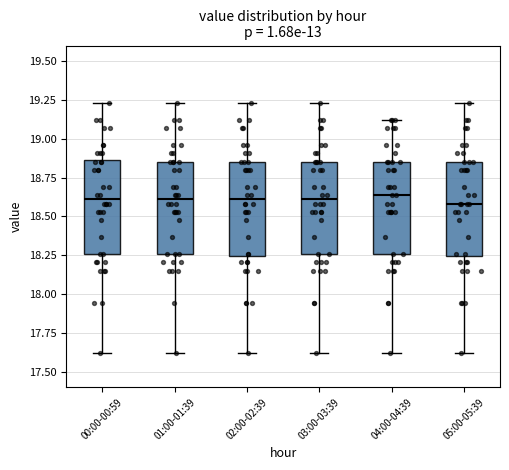

Where does the lower whisker of the box for 00:00-00:59 end on the y-axis? The values are not printed on the chart, so give them approximately, as read against the axis.

17.60